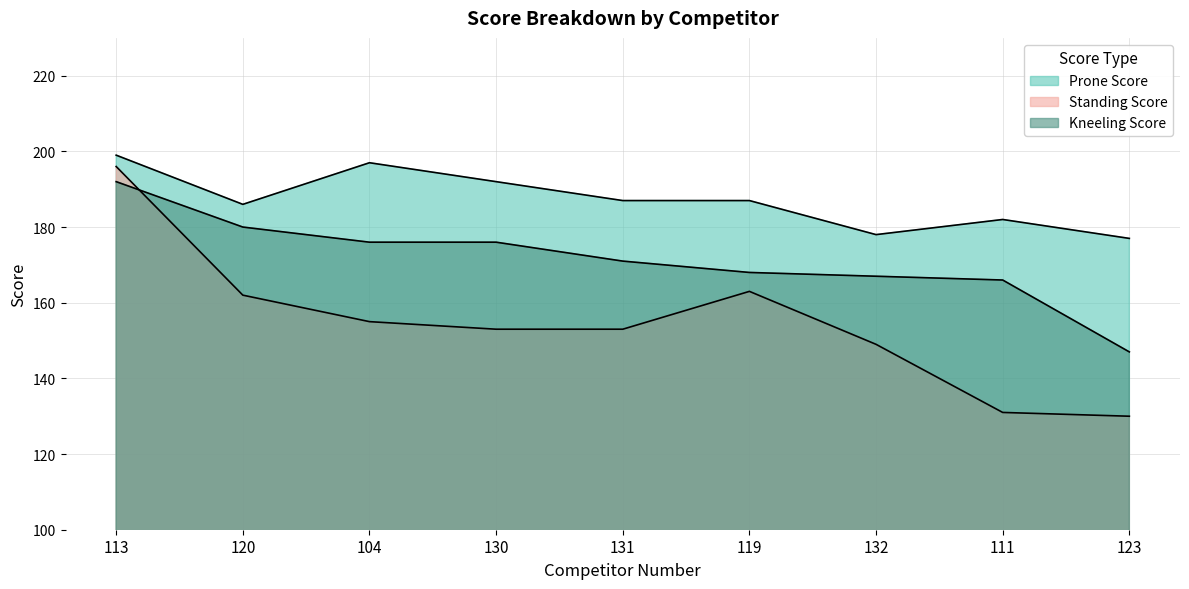

Which series has the largest total across all categories?

Prone Score